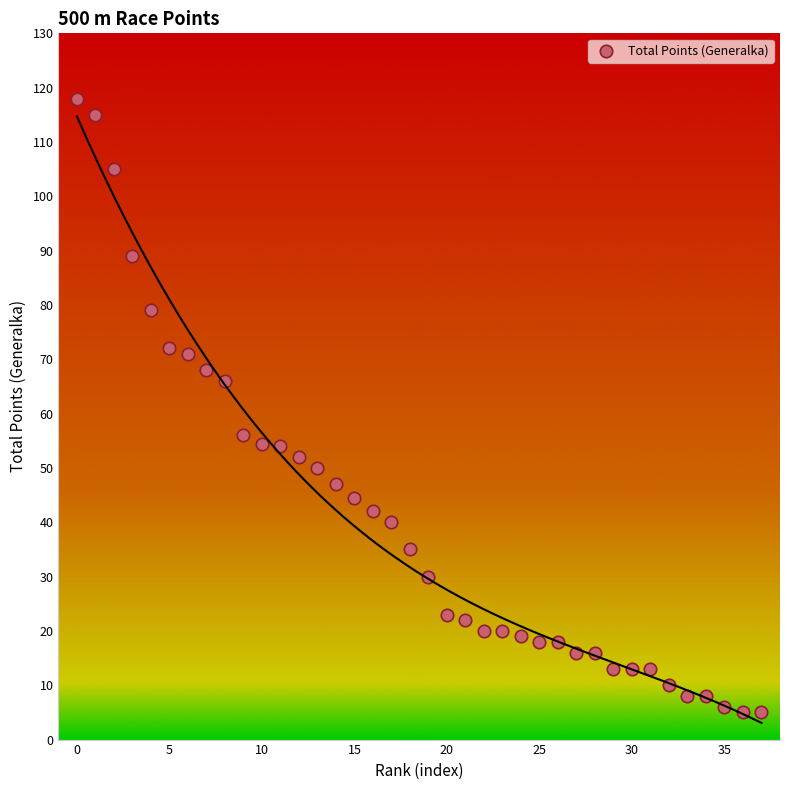

What is the range of Y values (max minus min)?

113.0